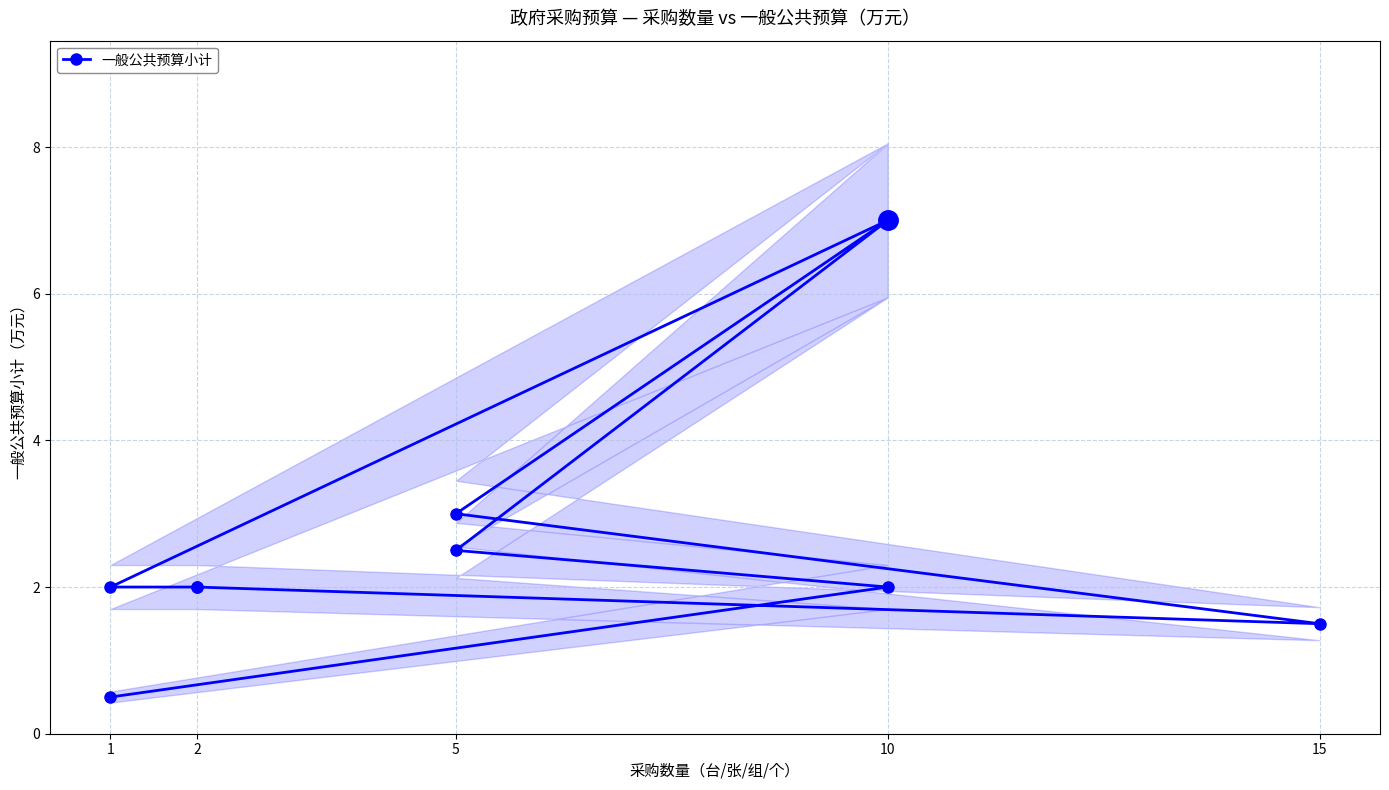

What is the difference between the second highest and second lowest values?

5.5